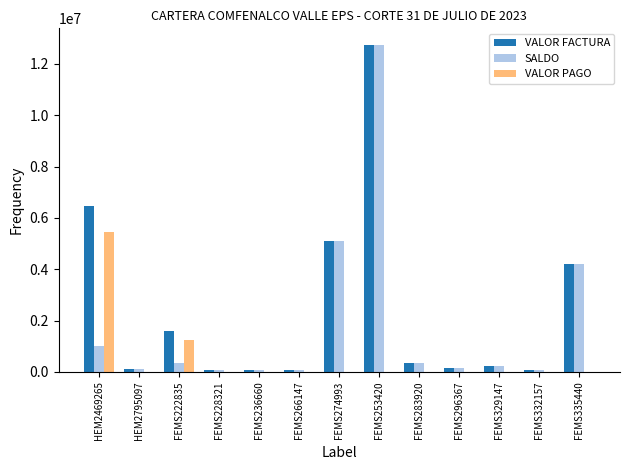

Does the chart contain stacked bars?

No